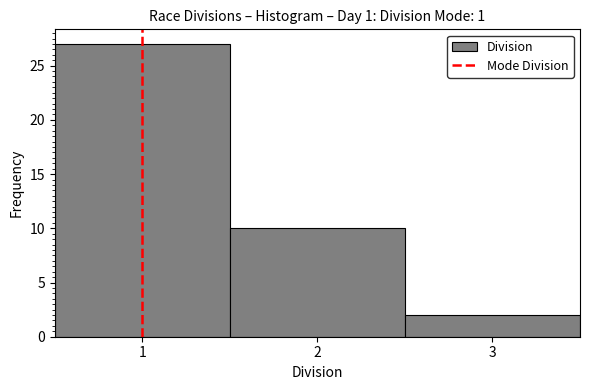

Reading left to right, transcribe this chart: for each bar, give the range it covers on the x-axis and its height. The values are not printed on the chart, so give them approximately, as read against the axis.

0.5 to 1.5: 27
1.5 to 2.5: 10
2.5 to 3.5: 2